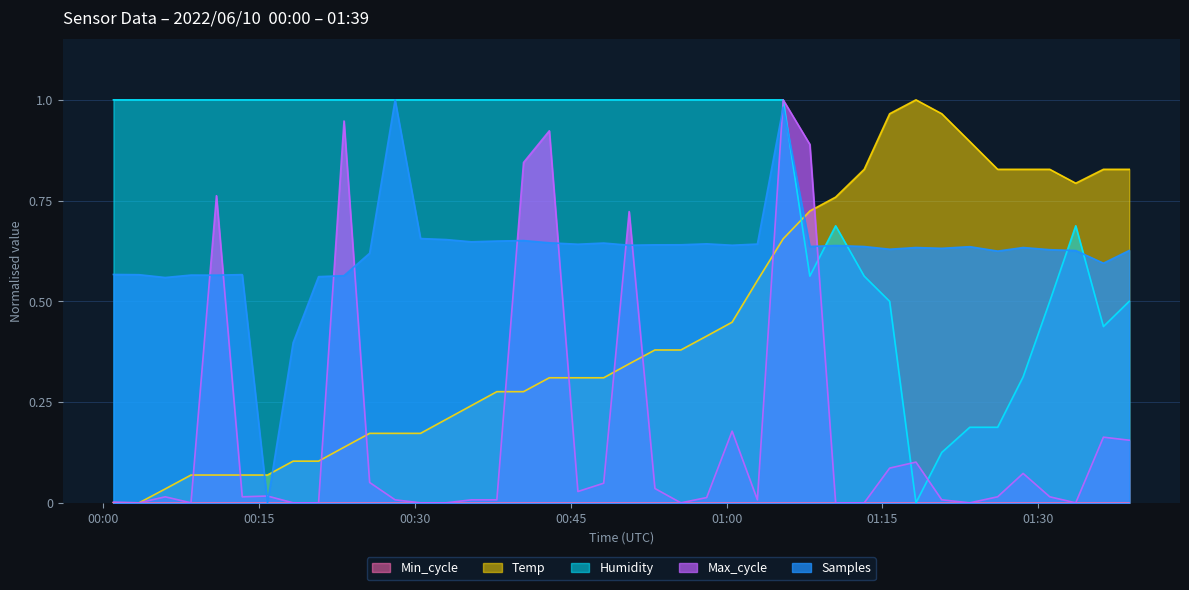

True or false: Max_cycle has more than 0 interior local peaks.

True